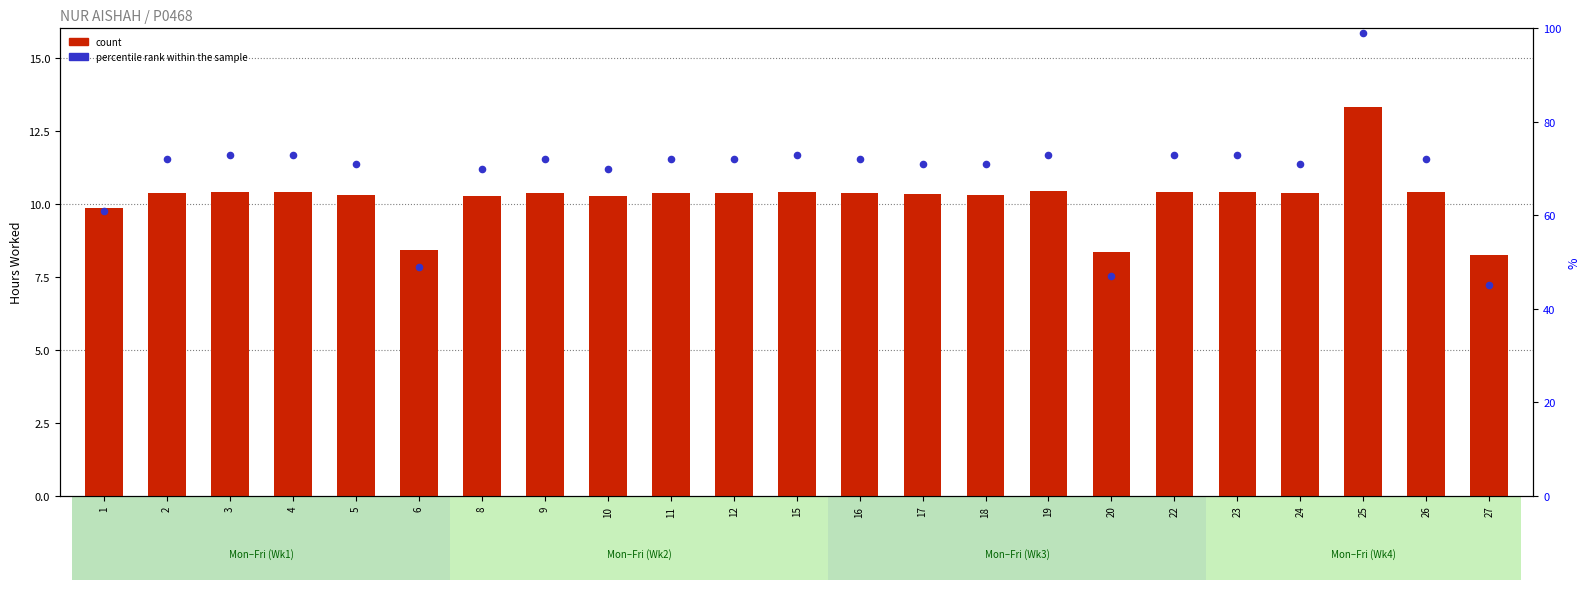

At how many categories does at least one series exceed 49?

20